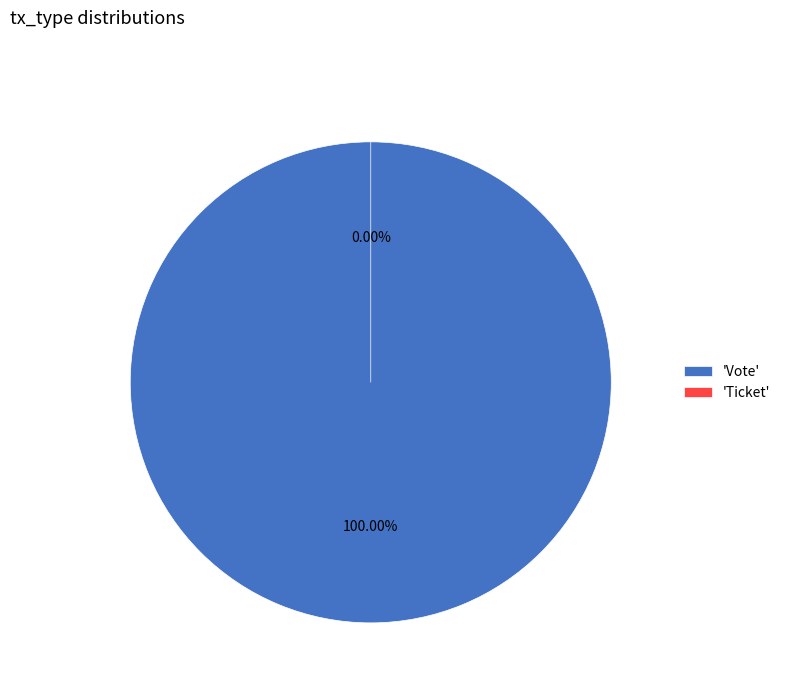

Count the number of slices in the pie.

2